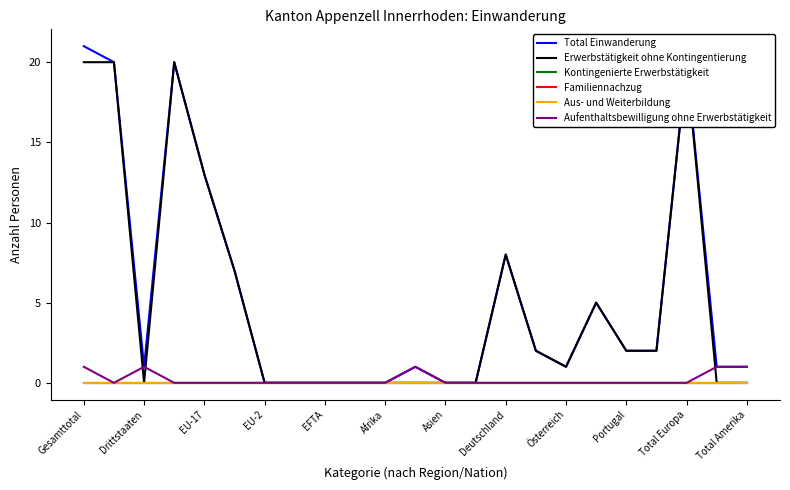

The Kontingenierte Erwerbstätigkeit series shows 0 at EFTA. True or false?

True